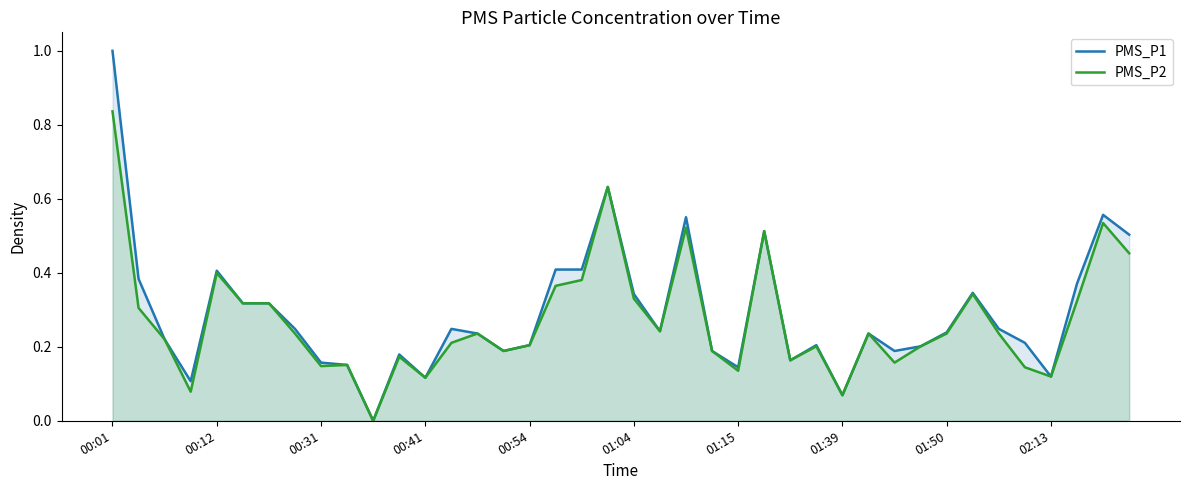

Reading left to right, list all the values displayed in this chart.

PMS_P1: 1.0	0.4	0.2	0.1	0.4	0.3	0.3	0.2	0.2	0.2	0.0	0.2	0.1	0.2	0.2	0.2	0.2	0.4	0.4	0.6	0.3	0.2	0.6	0.2	0.1	0.5	0.2	0.2	0.1	0.2	0.2	0.2	0.2	0.3	0.2	0.2	0.1	0.4	0.6	0.5
PMS_P2: 0.8	0.3	0.2	0.1	0.4	0.3	0.3	0.2	0.1	0.2	0.0	0.2	0.1	0.2	0.2	0.2	0.2	0.4	0.4	0.6	0.3	0.2	0.5	0.2	0.1	0.5	0.2	0.2	0.1	0.2	0.2	0.2	0.2	0.3	0.2	0.1	0.1	0.3	0.5	0.5